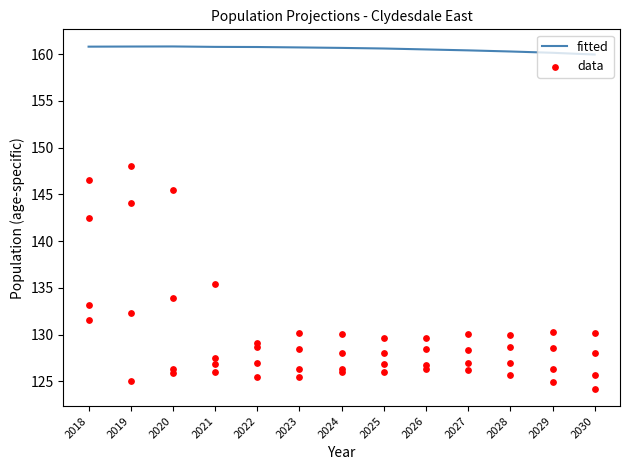

What are all the series names shown in the legend?

fitted, data